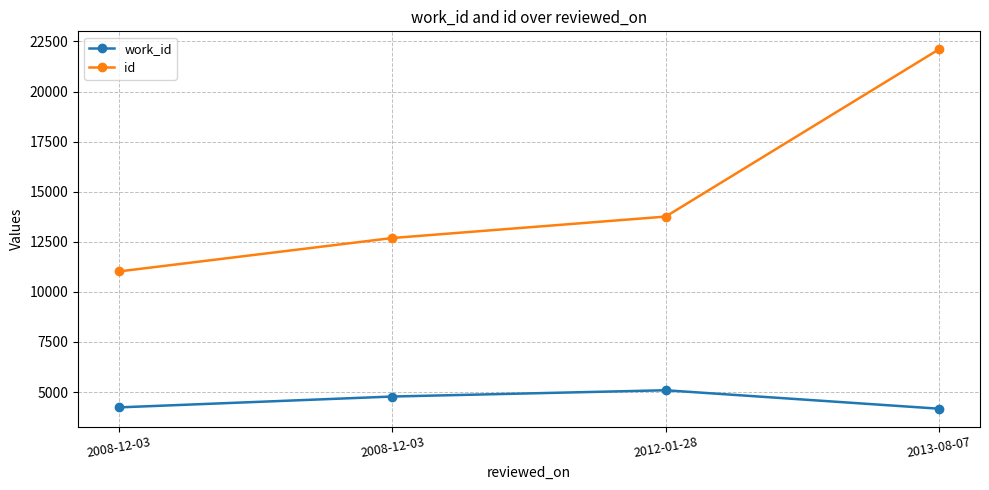

Reading left to right, what are all the values shown in this chart?

work_id: 4233	4775	5088	4167
id: 11020	12688	13758	22108